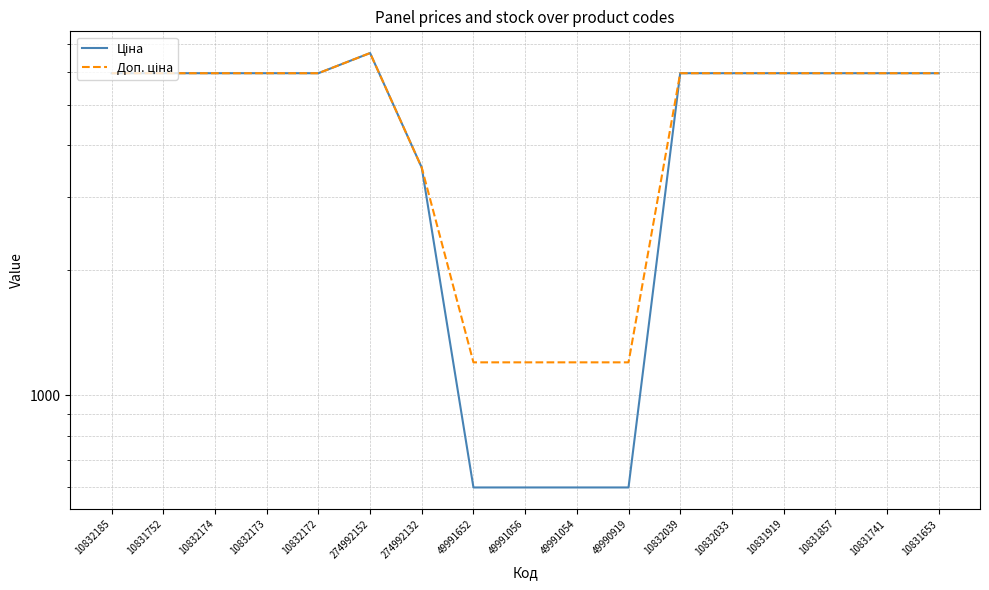

The Доп. ціна series shows 5955.0 at 10832033. True or false?

True